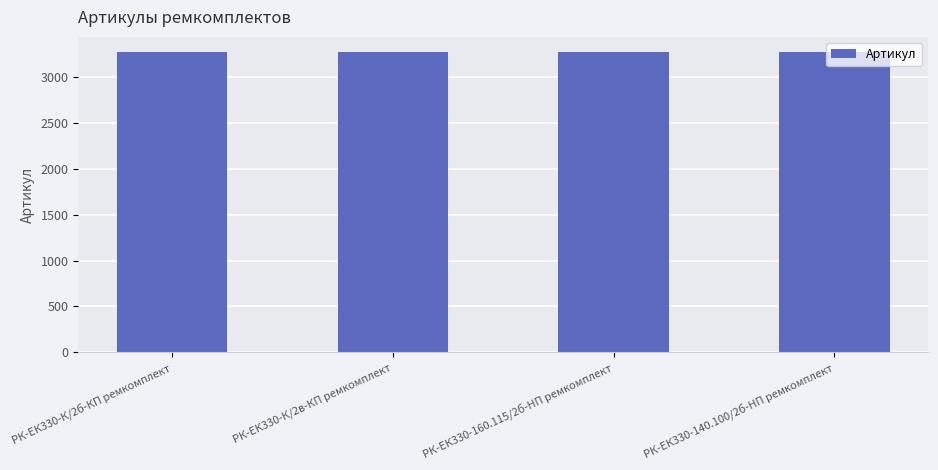

What is the maximum value shown in the chart?

3277